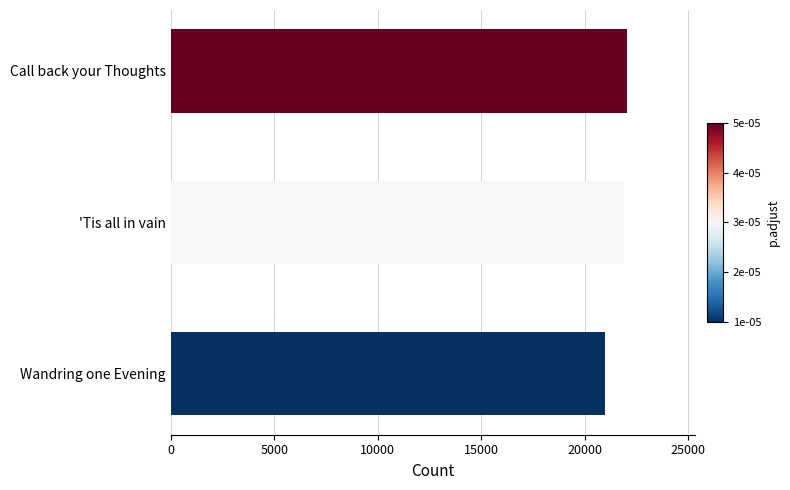

Which category has the lowest value across all series?

Wandring one Evening